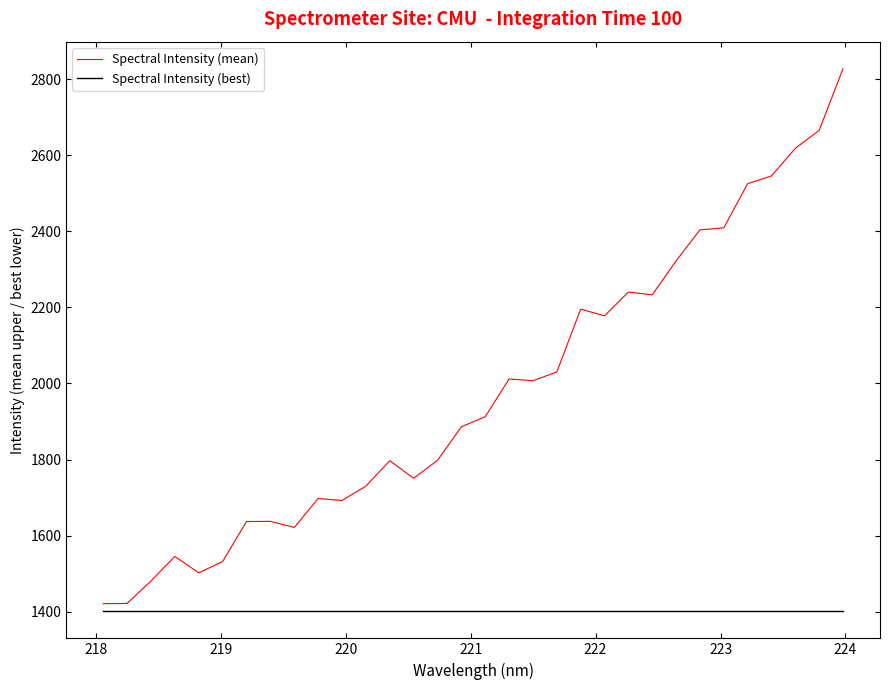

What is the difference between the maximum and minimum values in the Spectral Intensity (mean) series?

1406.4